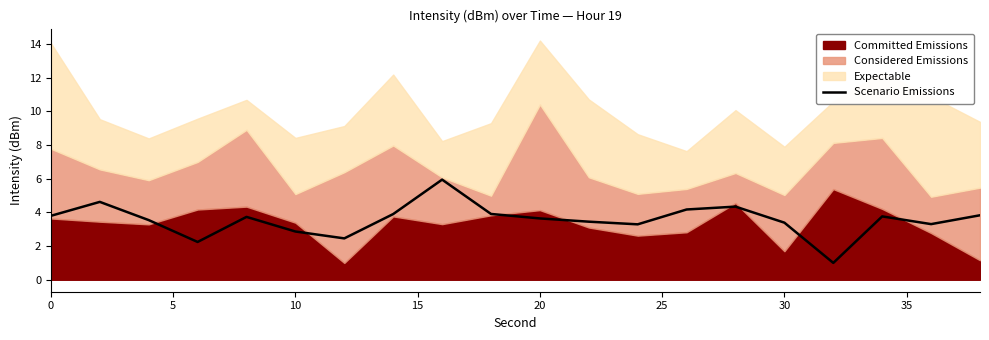

The Scenario Emissions series shows 3.8 at 0. True or false?

True